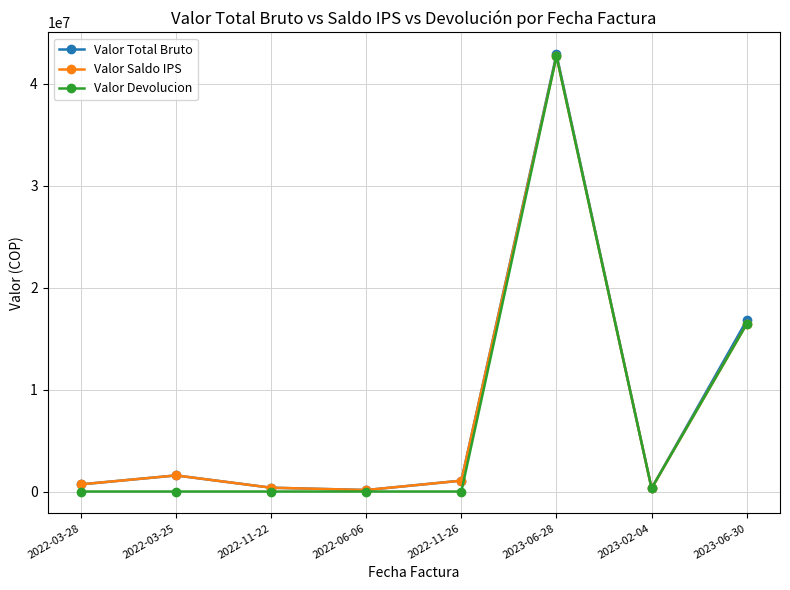

What is the sum of the Valor Devolucion values at 2023-02-04 and 2023-06-28?

42985162